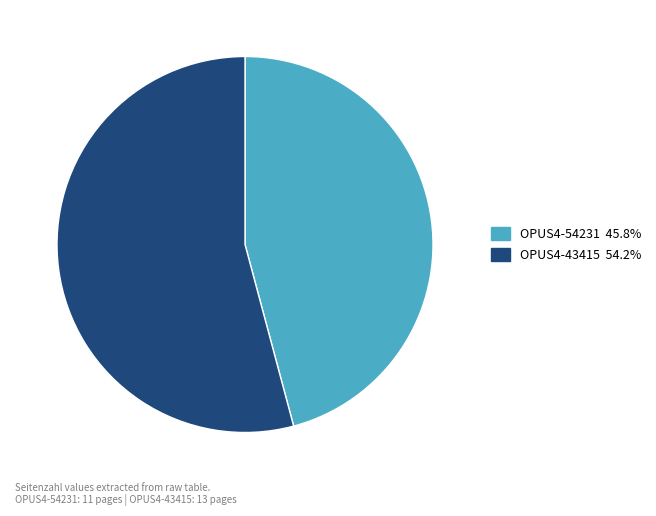

Does OPUS4-54231 represent more than half of the total?

No